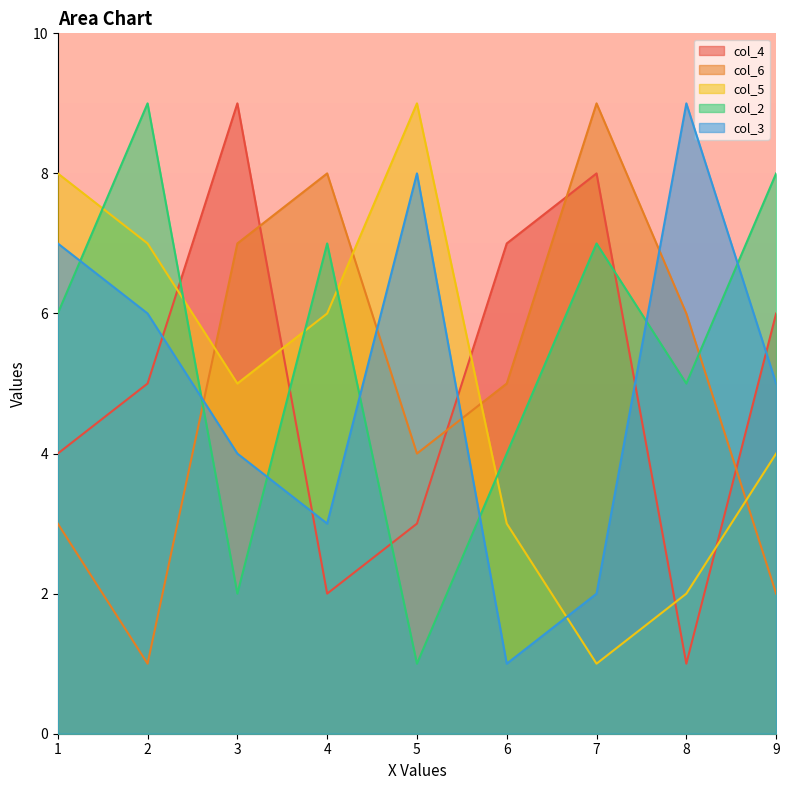

True or false: col_5 has a value of 8 at 1.

True